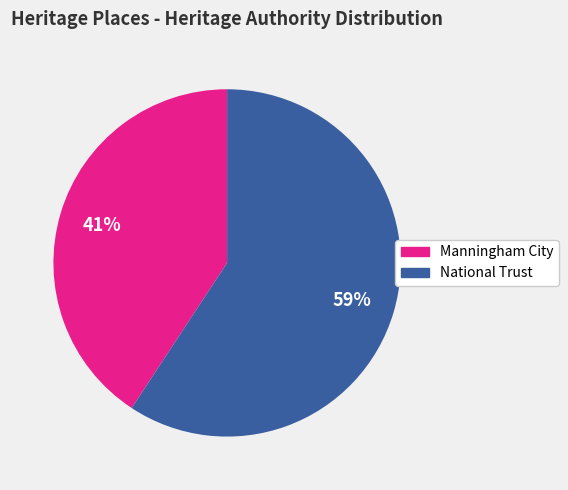

What percentage is the National Trust slice, to the nearest percent?

59%